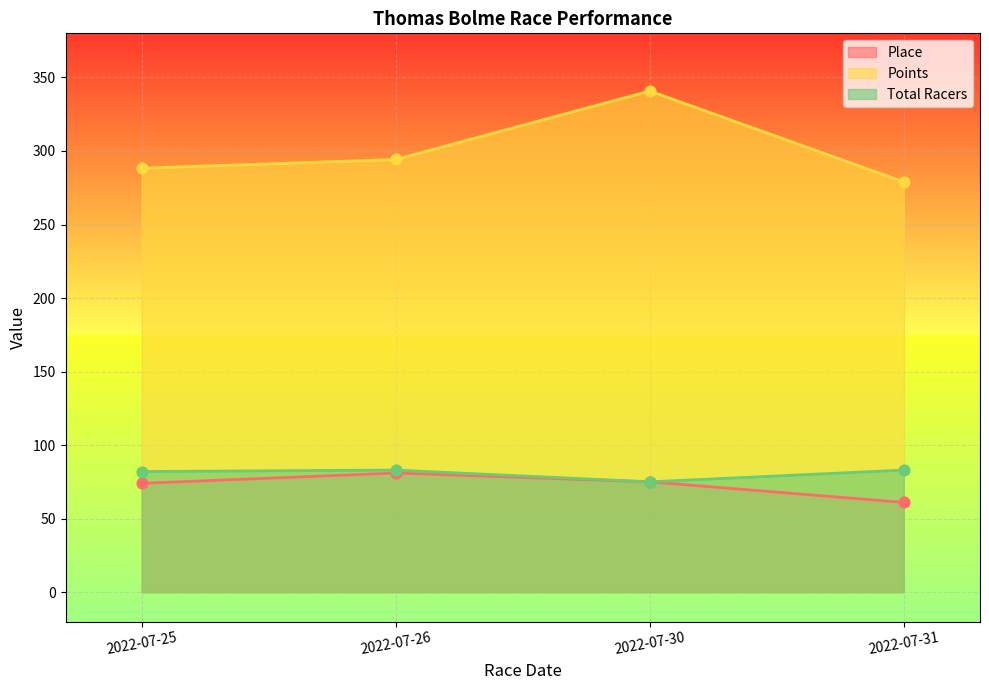

Which series has the widest spread of Y values?

Points